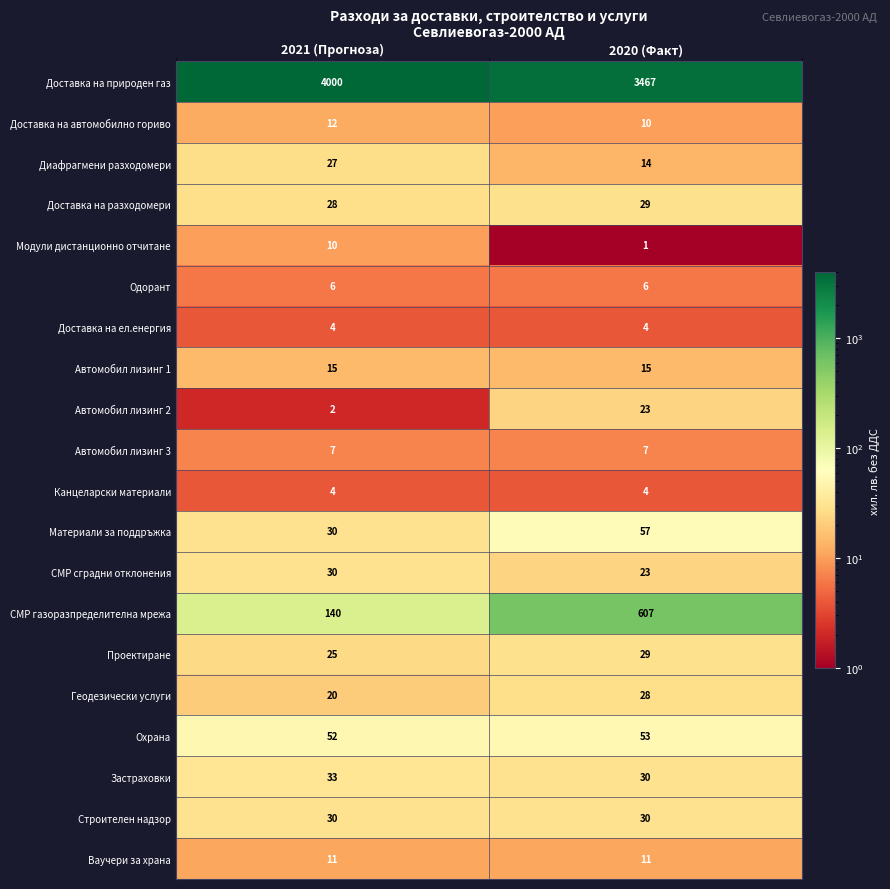

What is the sum of all Канцеларски материали values?

8